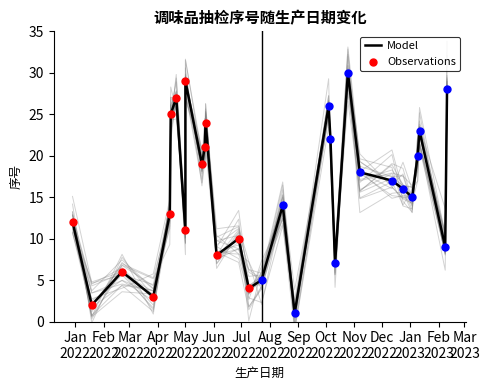

Approximately how many times larger is the value at 2023-01-09 compared to 2022-08-28?

20.0